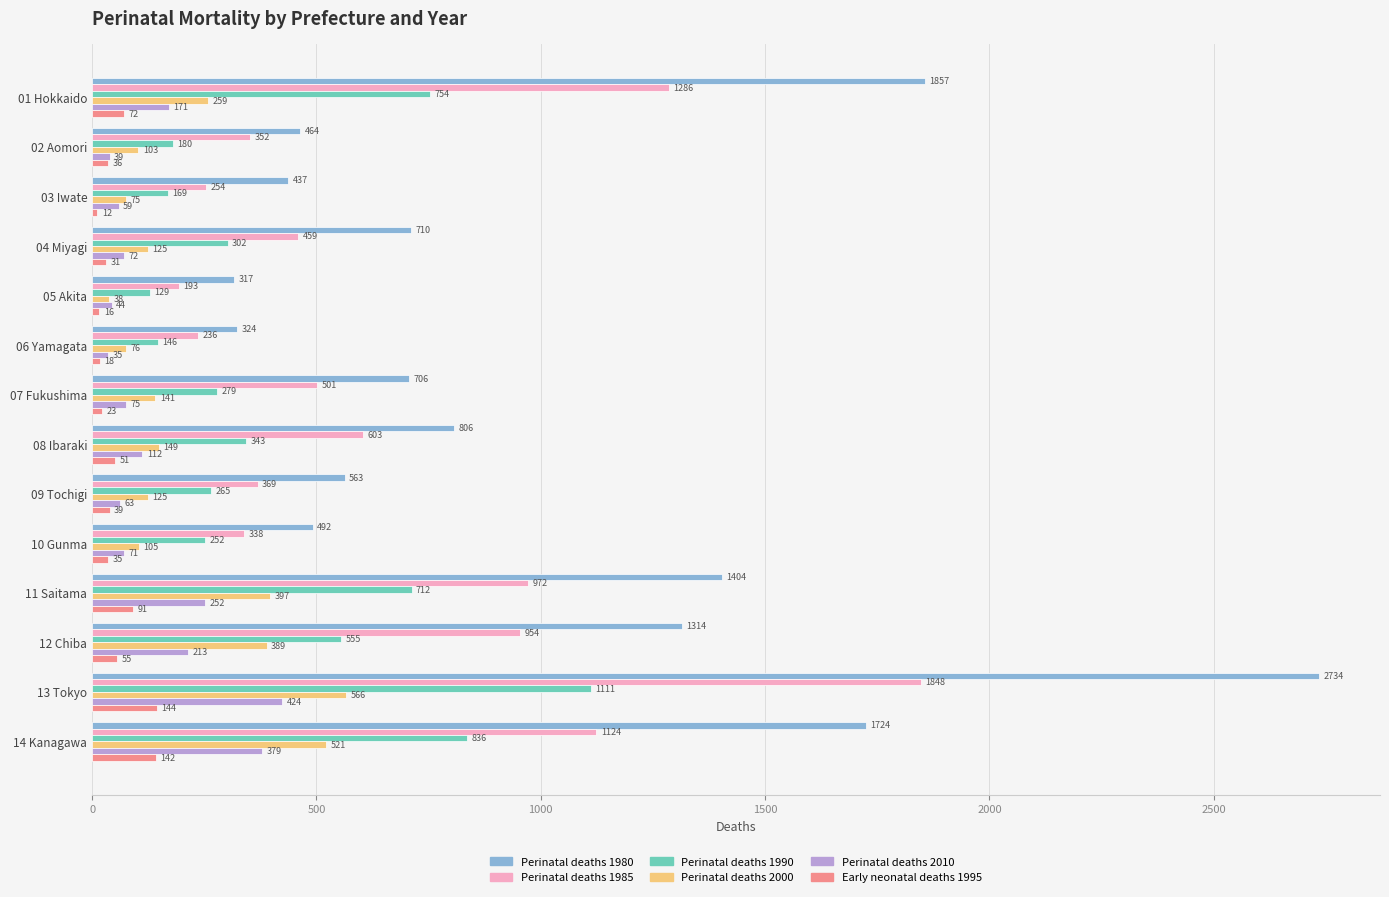

Read the Perinatal deaths 1985 value at 03 Iwate.

254